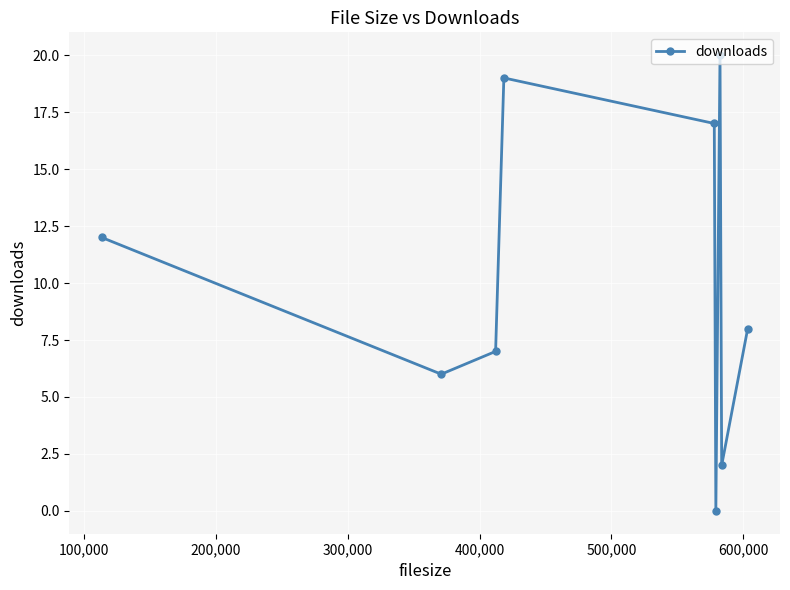

What is the maximum value shown in the chart?

20